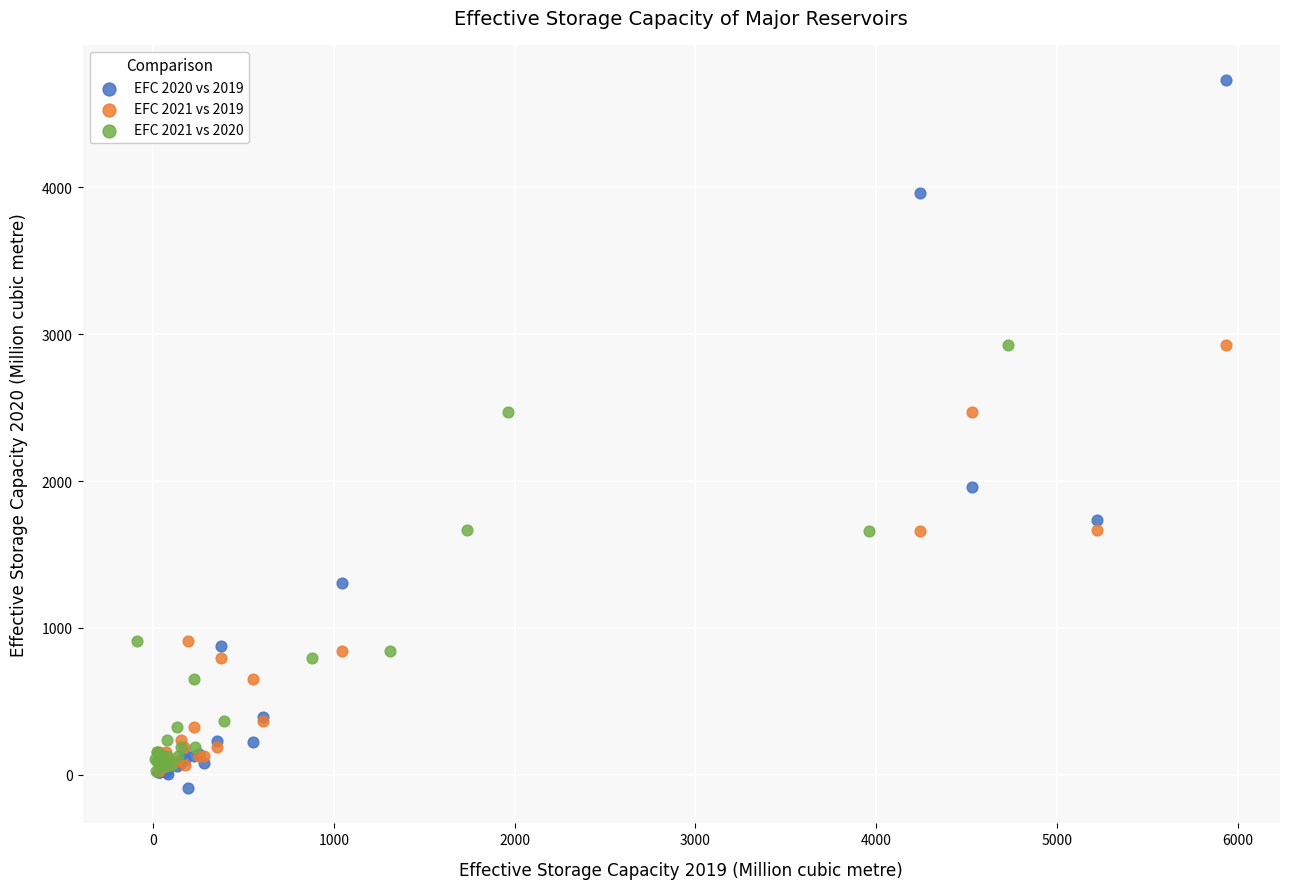

Which series has the largest Y range (max minus min)?

EFC 2020 vs 2019